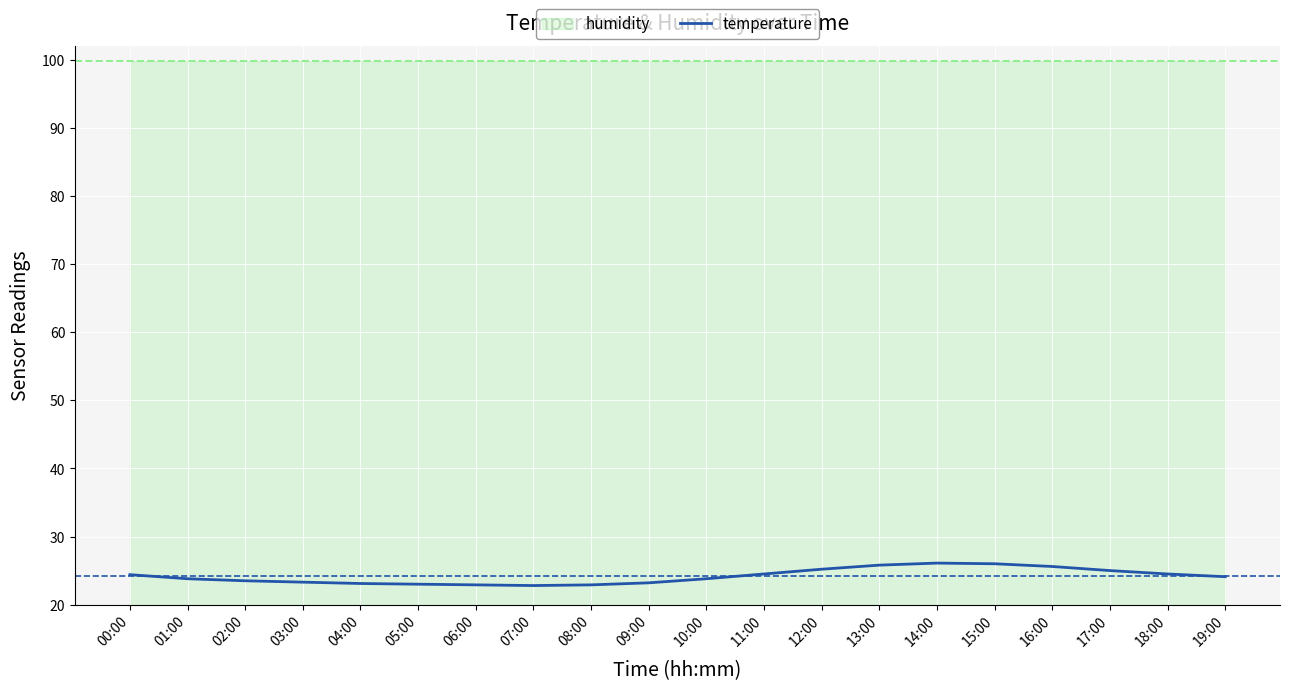

The chart shows a value of 26.1 at 14:00. True or false?

True